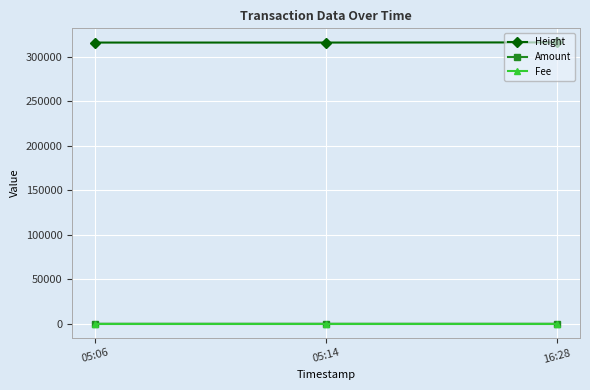

How many lines are shown in the chart?

3